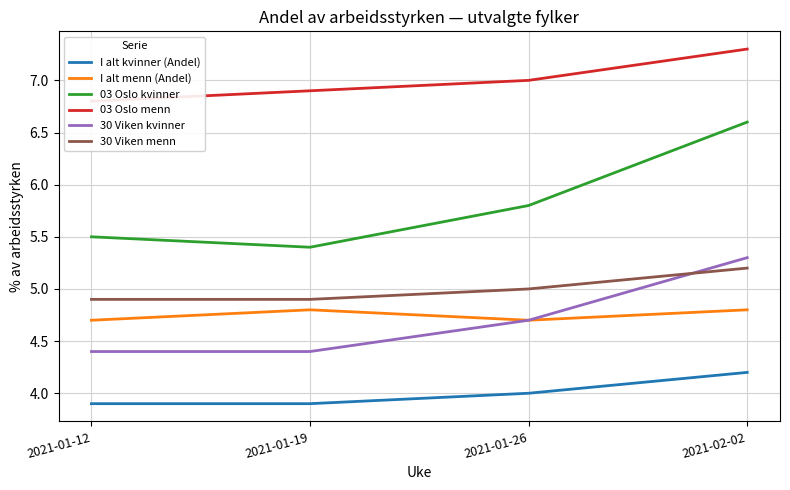

Which series has the largest range (max minus min)?

03 Oslo kvinner